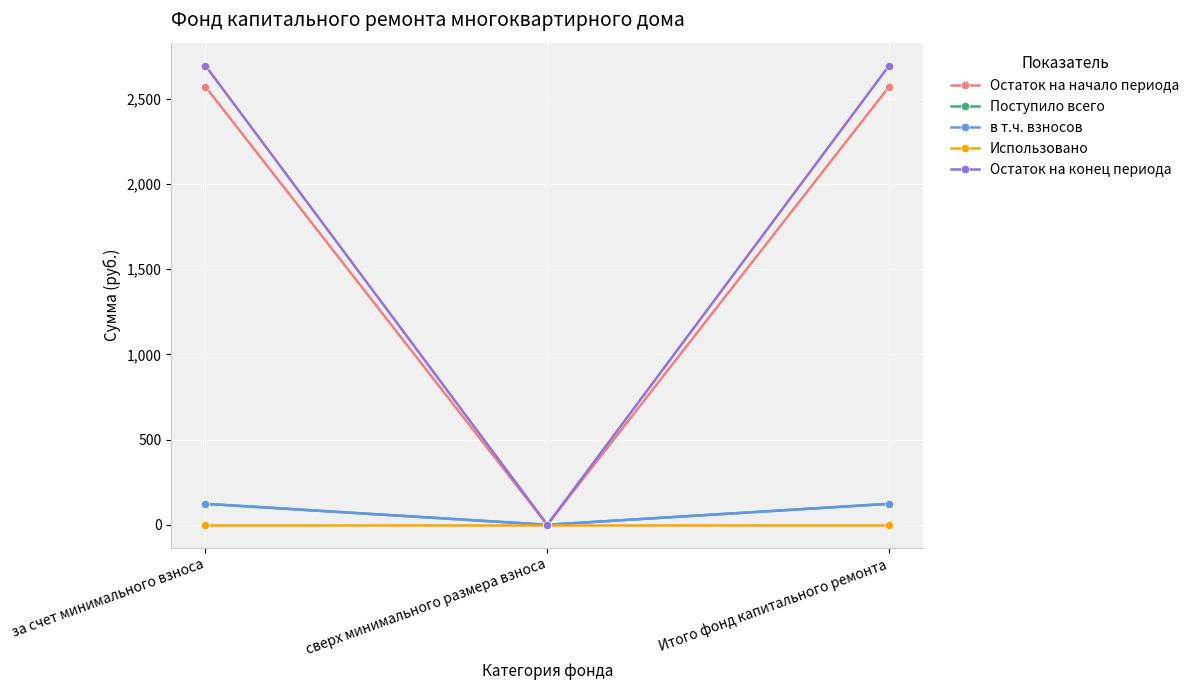

Is this an area chart (filled region under the line)?

No